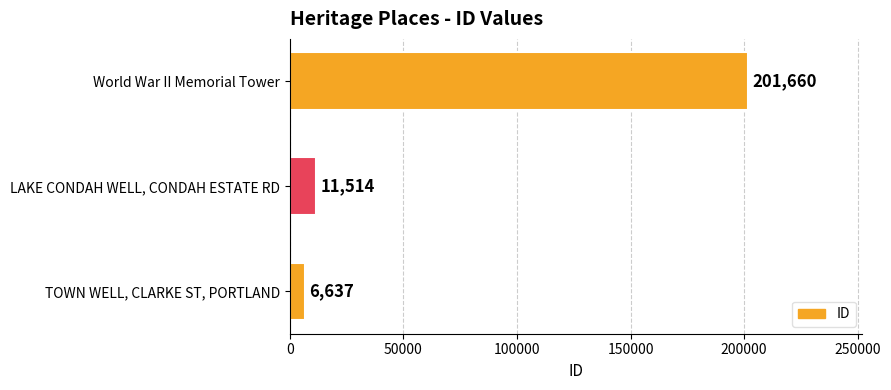

Count the number of categories in the chart.

3